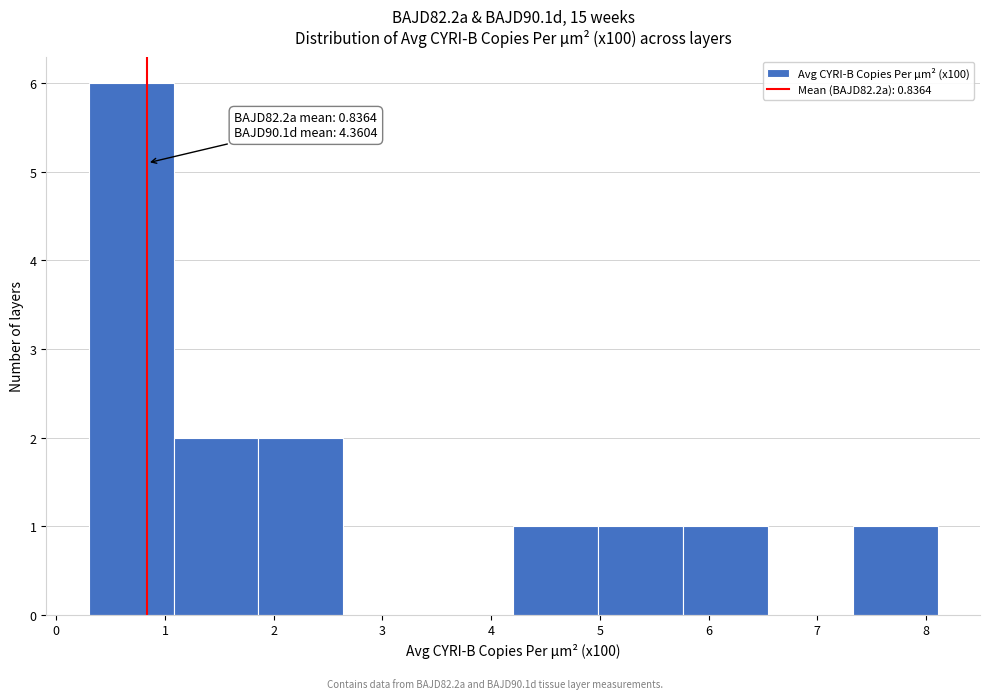

Which range on the x-axis has the tallest bar?

0.3 to 1.1